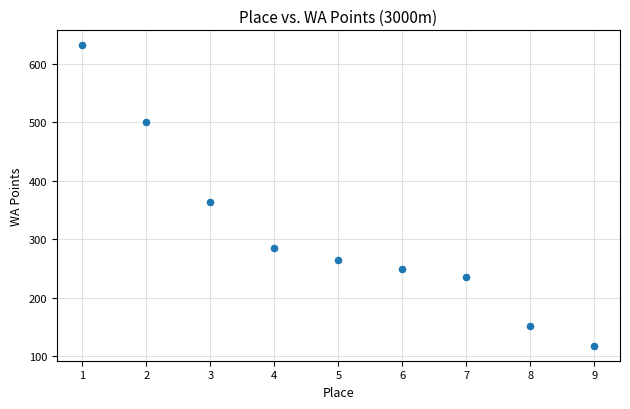

What Y value in the scatter plot is closest to 375?

364